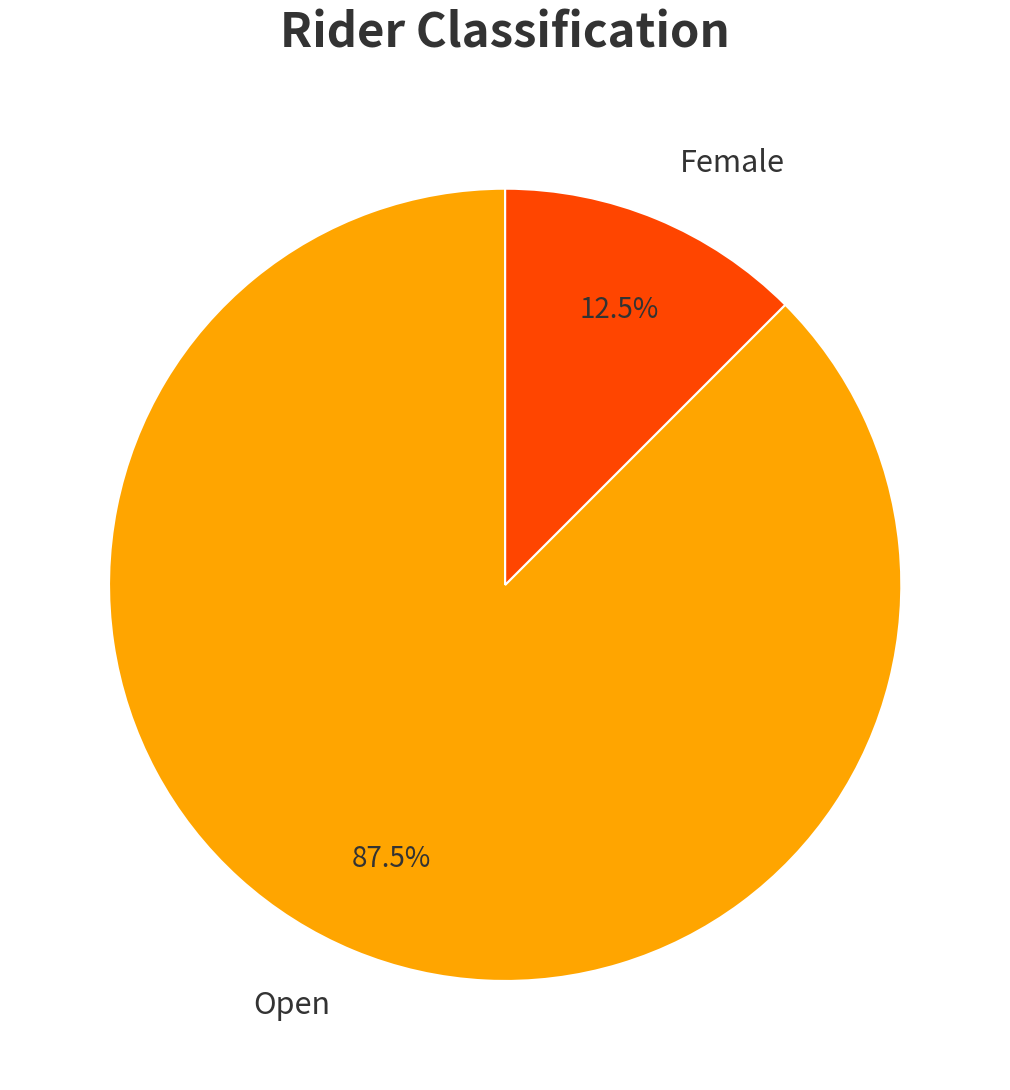

True or false: Open accounts for 77% of the total.

False